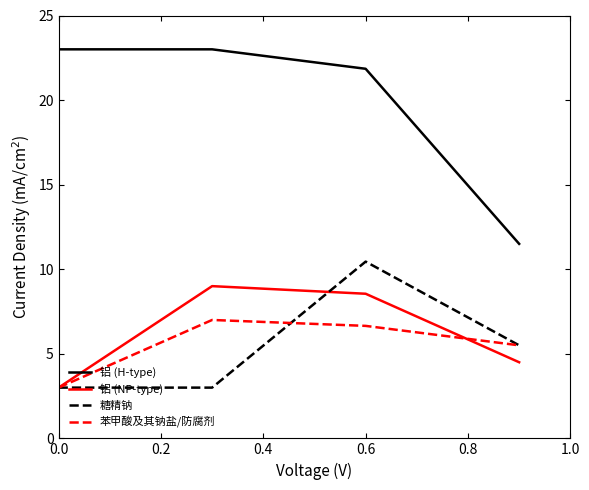

List the series in order of their peak value, highest first.

铝 (H-type), 糖精钠, 铝 (NP-type), 苯甲酸及其钠盐/防腐剂